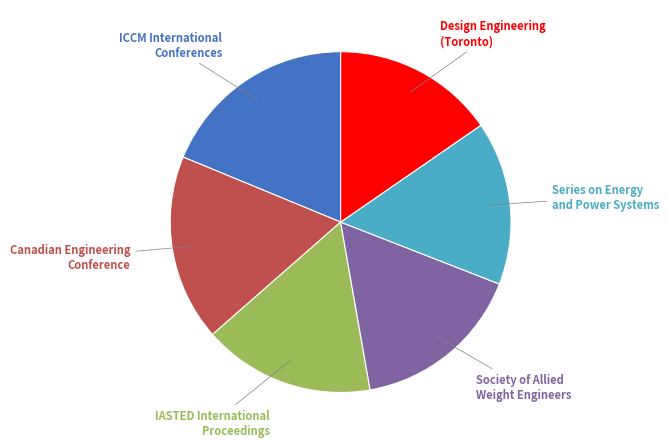

How many slices are in this pie chart?

6